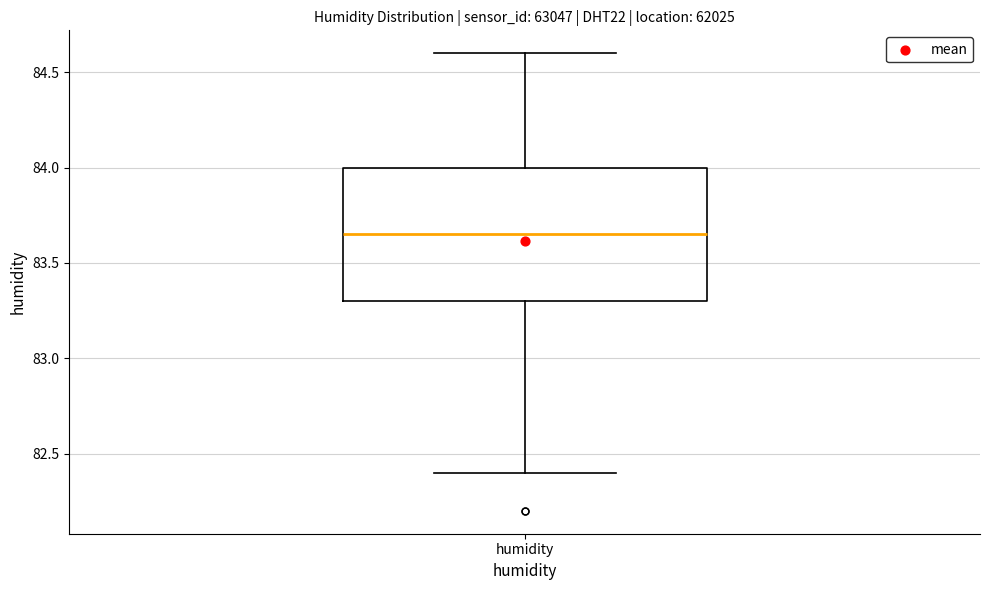

Read this box plot against the y-axis: the position of the median line, the range covered by the box, and the ends of both whiskers. The values are not printed on the chart, so give them approximately, as read against the axis.

median 83.65, box 83.30 to 84.00, whiskers 82.40 to 84.60